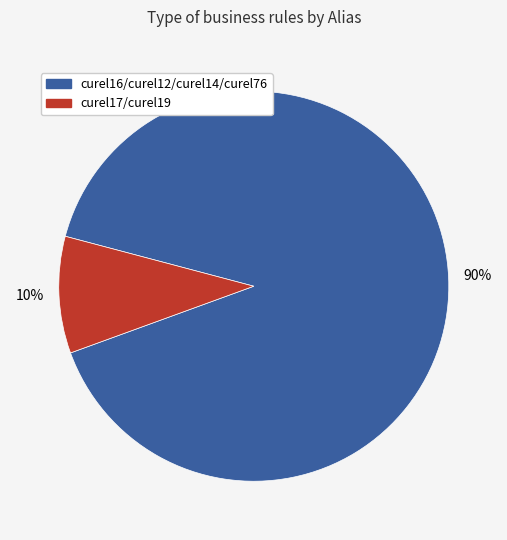

Does any single category account for the majority?

Yes